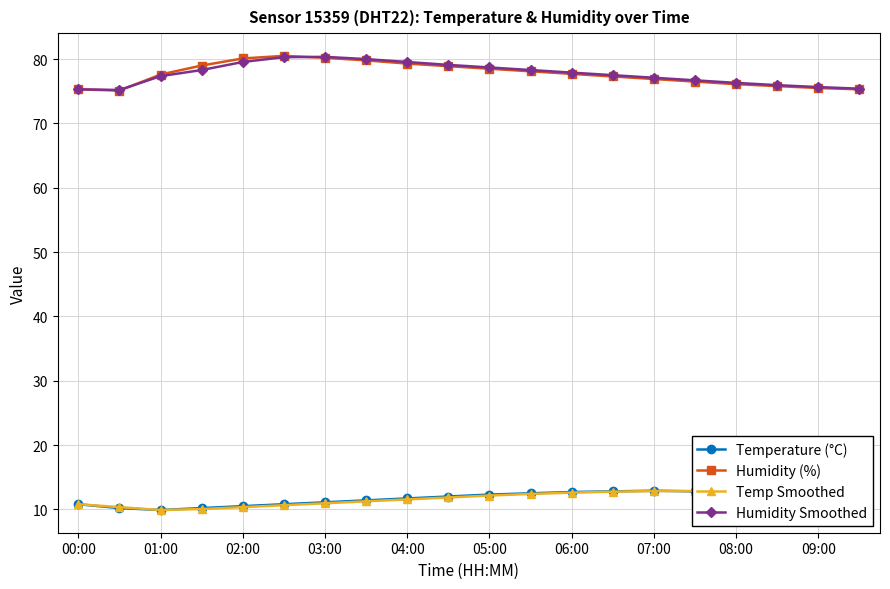

True or false: Humidity Smoothed and Temp Smoothed cross at least once.

False